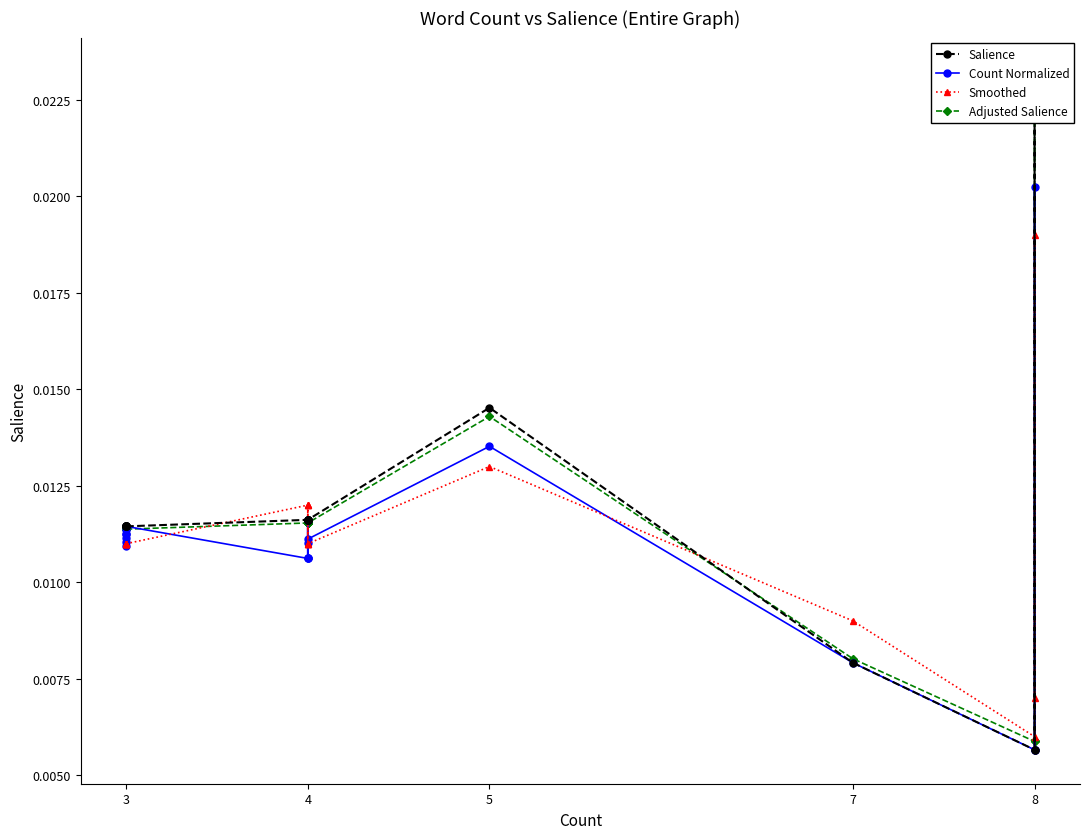

Rank the series by their maximum value, from lowest to highest.

Smoothed, Count Normalized, Adjusted Salience, Salience